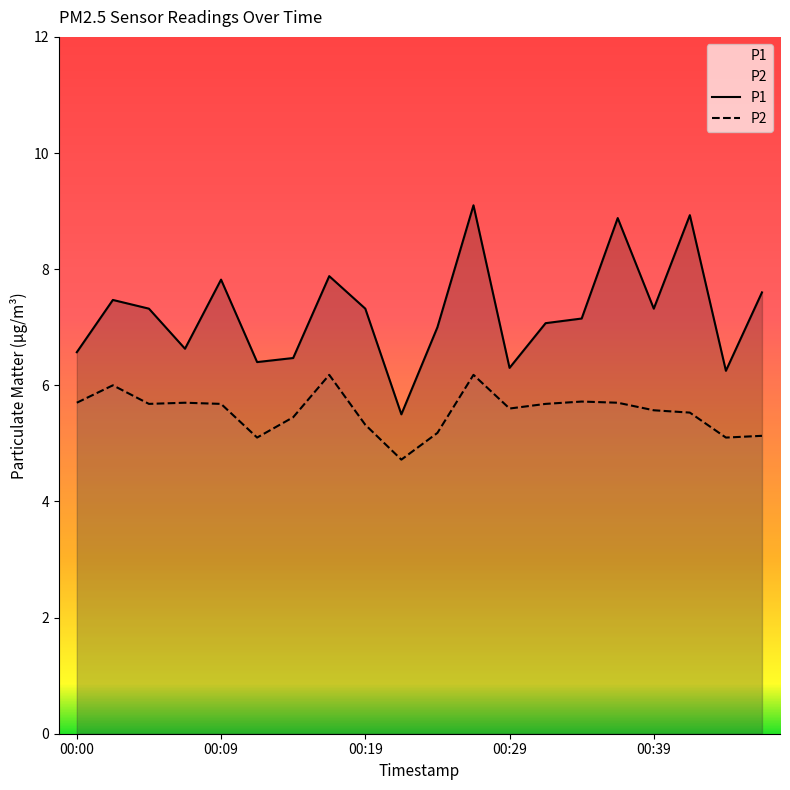

The P2 series shows 8.8 at 00:12. True or false?

False